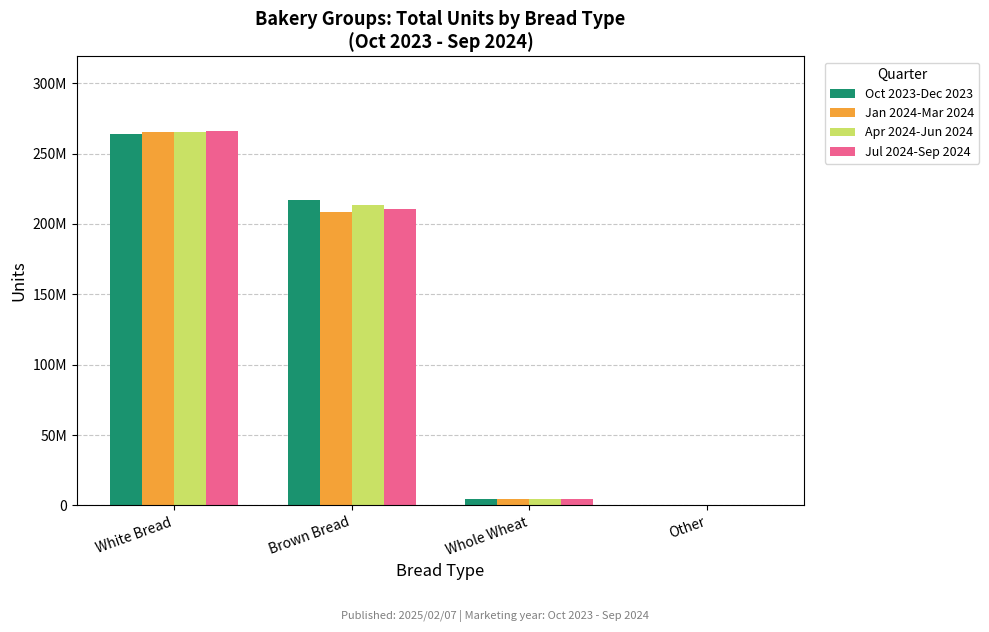

What is the approximate value of Jan 2024-Mar 2024 at Brown Bread?

208266181